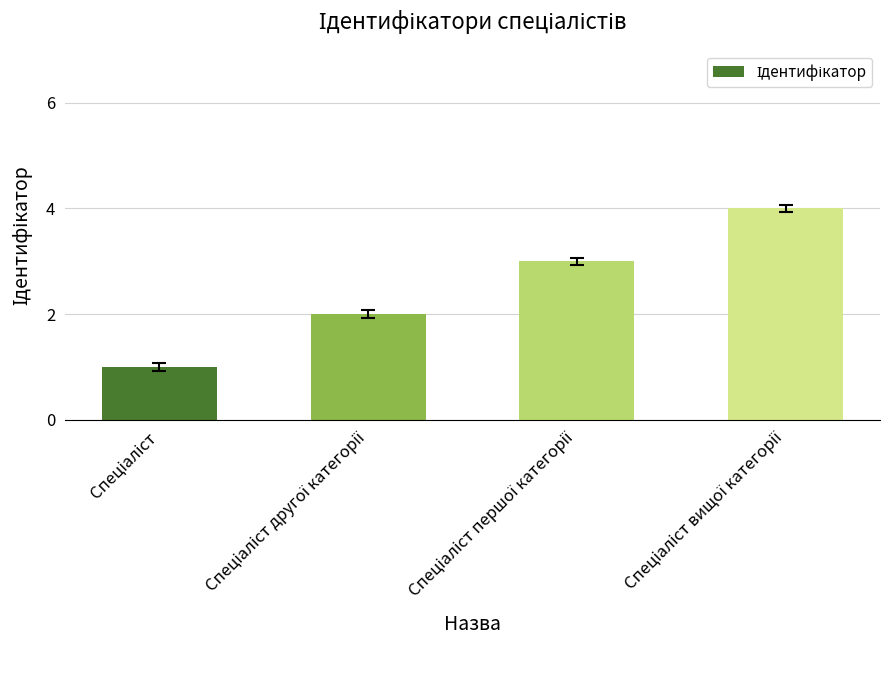

What is the greatest value displayed?

4